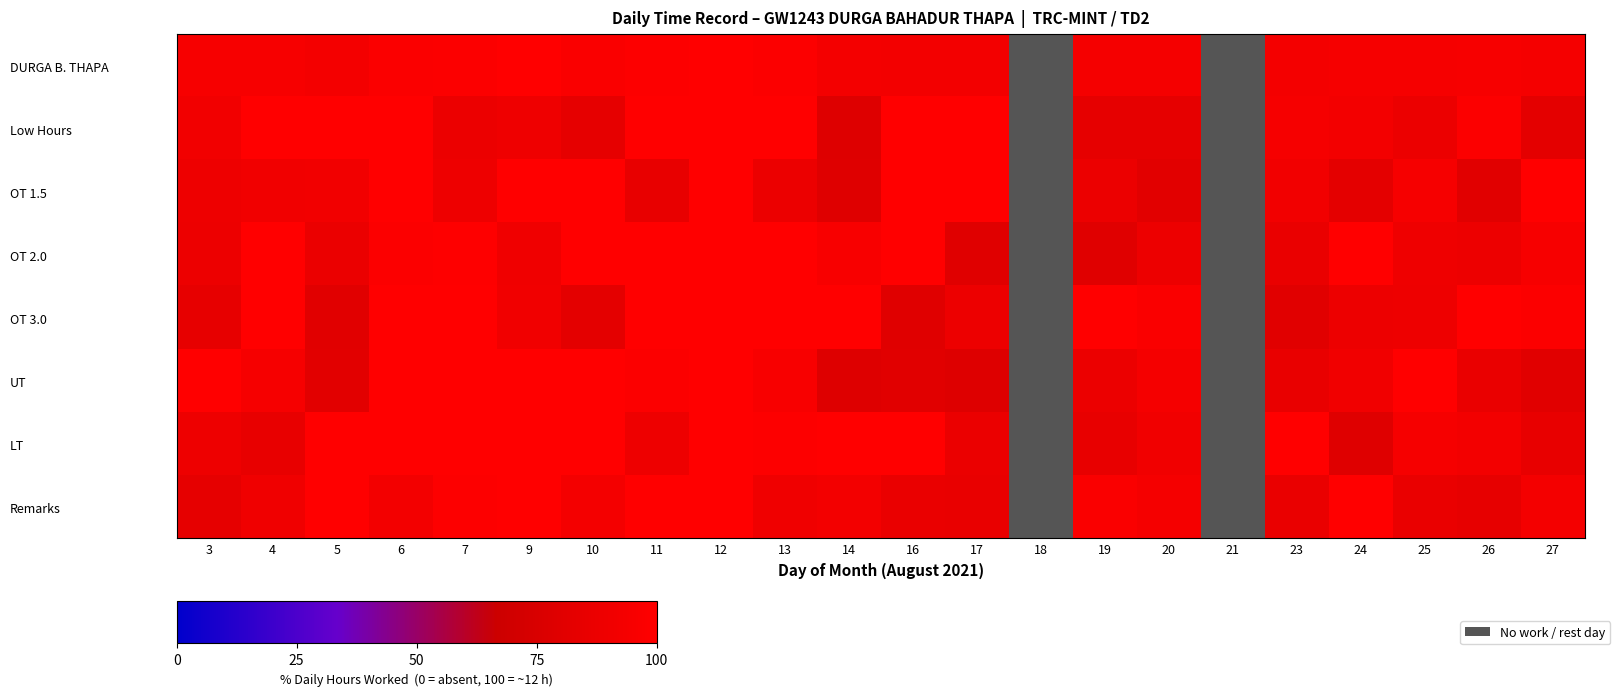

At which category is the sum across all series the highest?

18